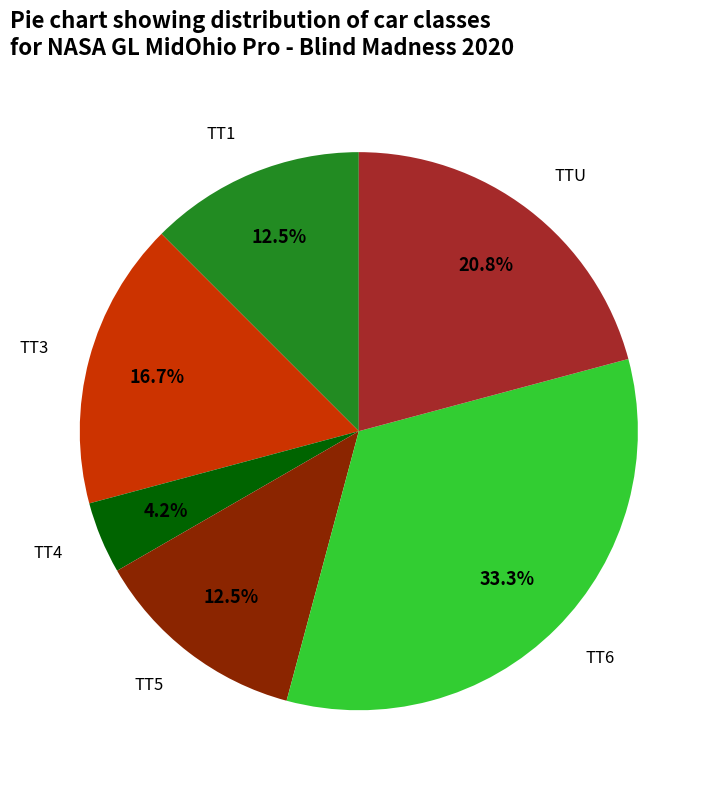

Is there any slice that represents more than half of the pie?

No